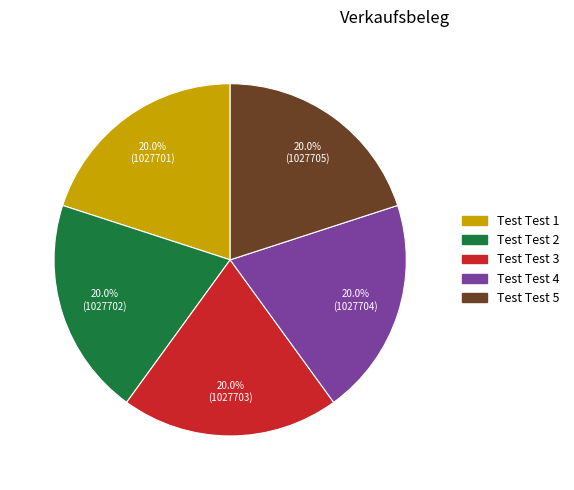

Does any single category account for the majority?

No